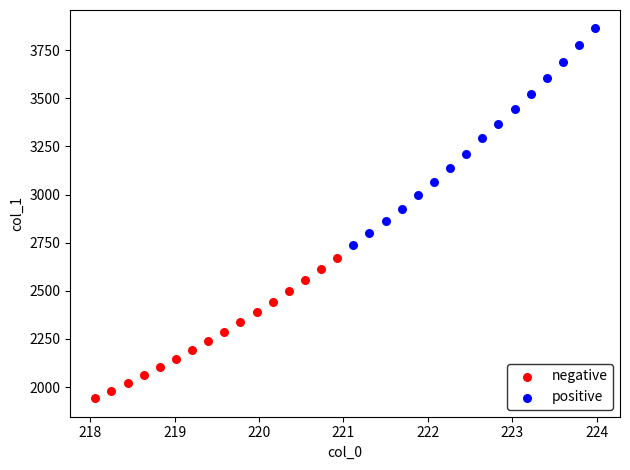

Which series reaches the minimum Y coordinate?

negative